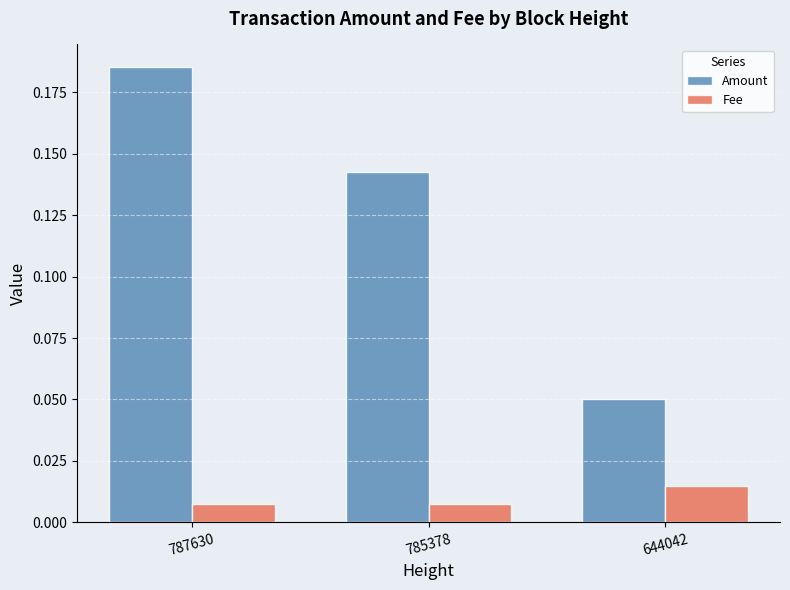

Which series has the largest total across all categories?

Amount